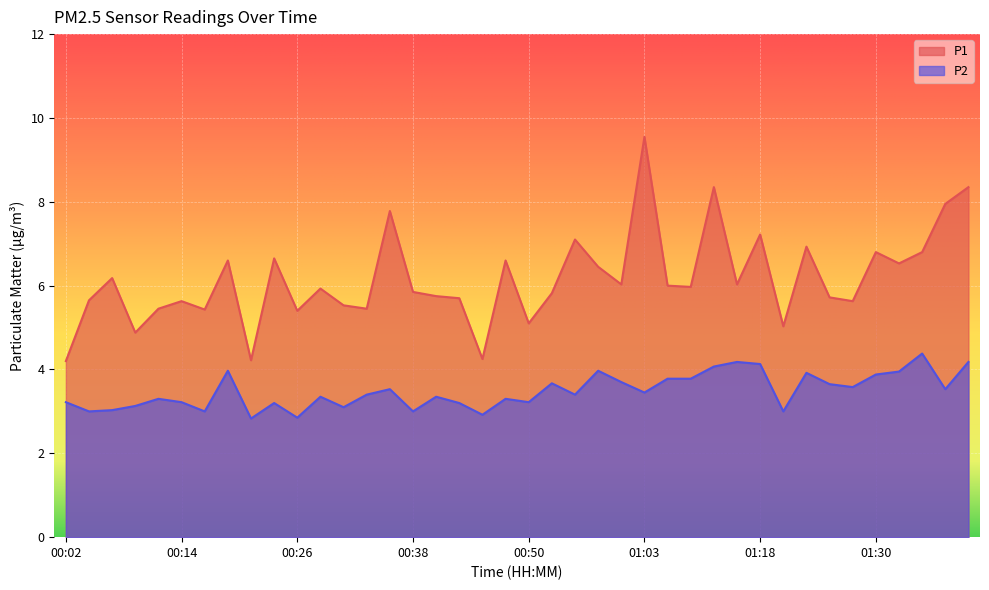

At which category does P2 reach its first local peak?

00:11